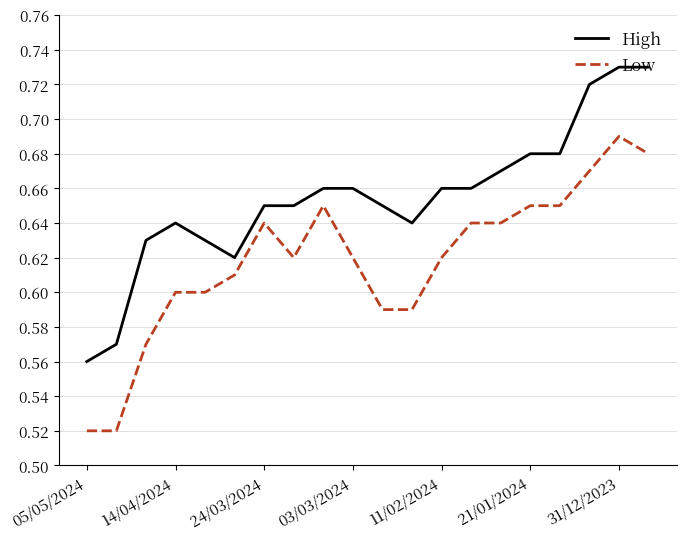

List the series in order of their peak value, highest first.

High, Low